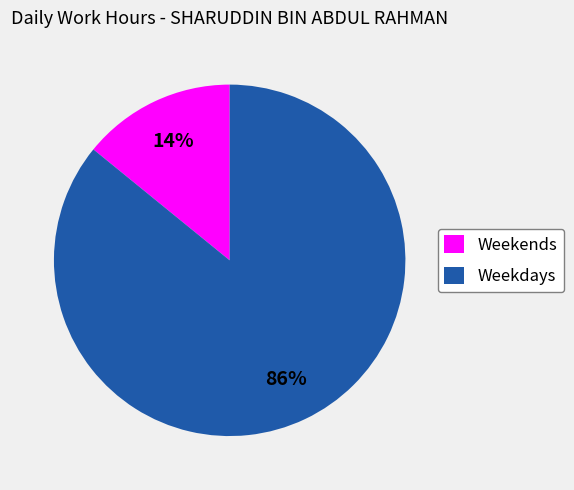

To the nearest percent, what percentage of the pie is Weekends?

14%